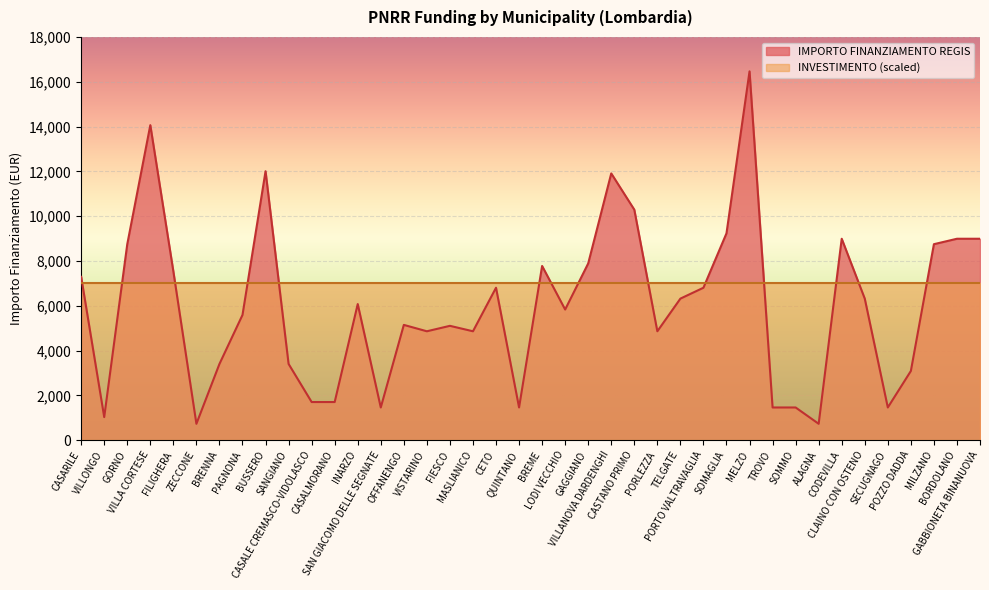

Reading left to right, extract all data points from this chart.

7290	1029	8748	14063	7533	729	3402	5589	12005	3402	1701	1701	6075	1458	5145	4860	5103	4860	6804	1458	7776	5831	7889	11907	10290	4860	6318	6804	9234	16464	1458	1458	729	8991	6318	1458	3087	8748	8991	8991